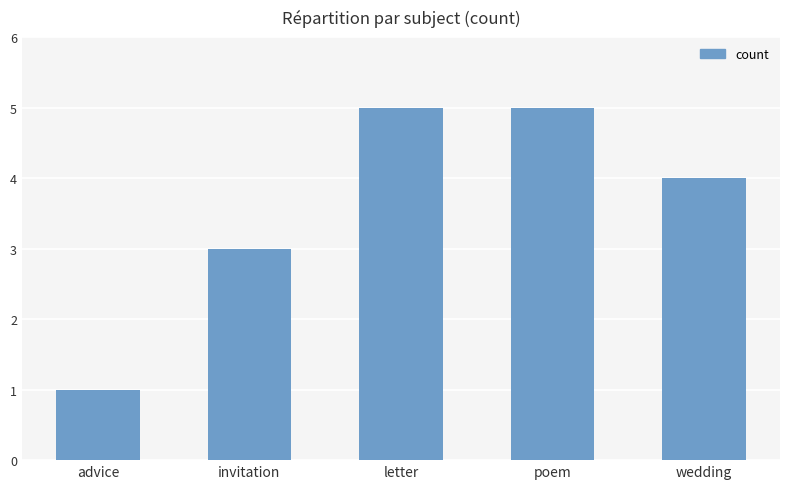

What is the change in value from advice to invitation?

+2